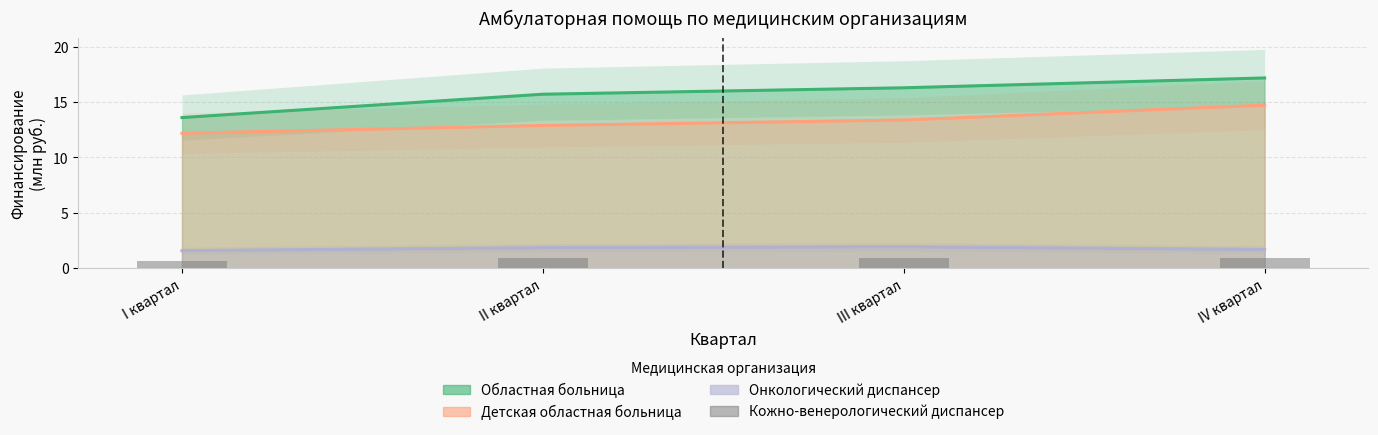

What position from the right is II квартал?

3